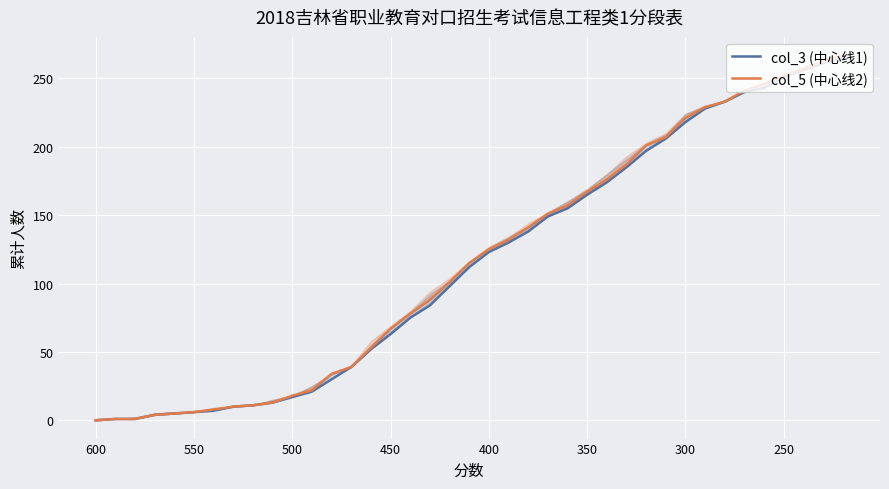

True or false: col_3 (中心线1) has a value of 157 at 600.

False